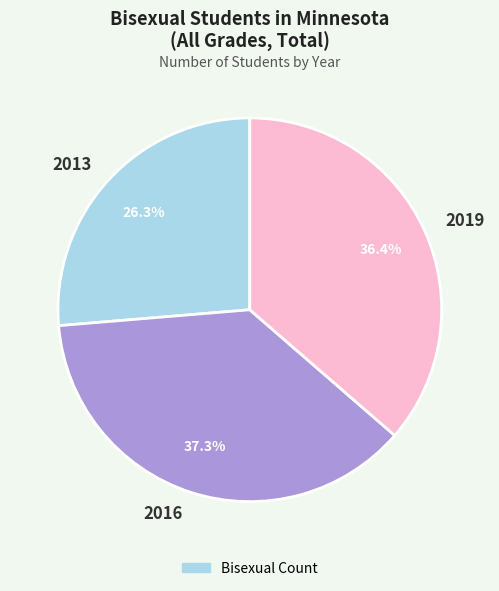

How many slices are in this pie chart?

3